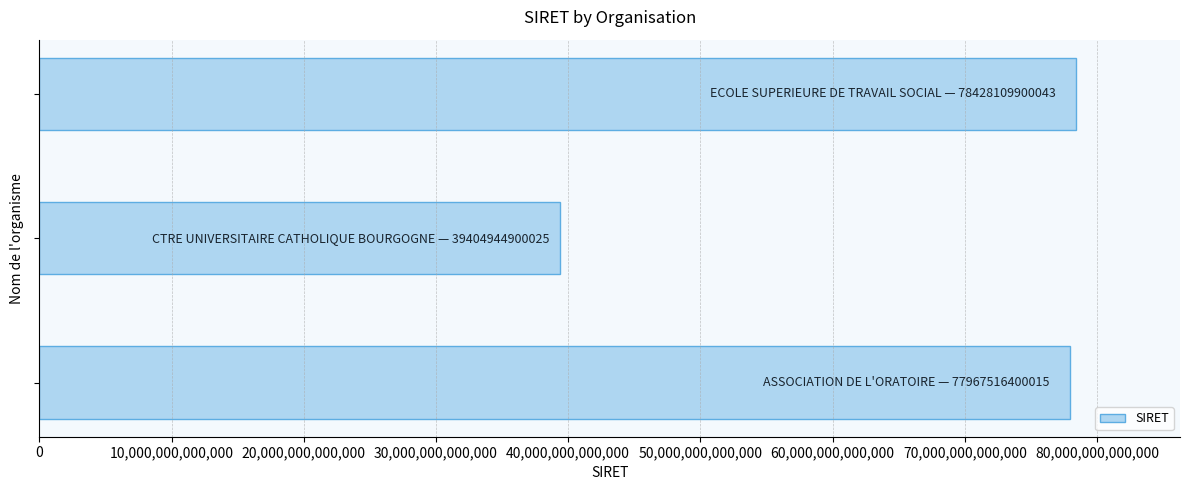

What is the difference between the maximum and minimum values?

39023165000018